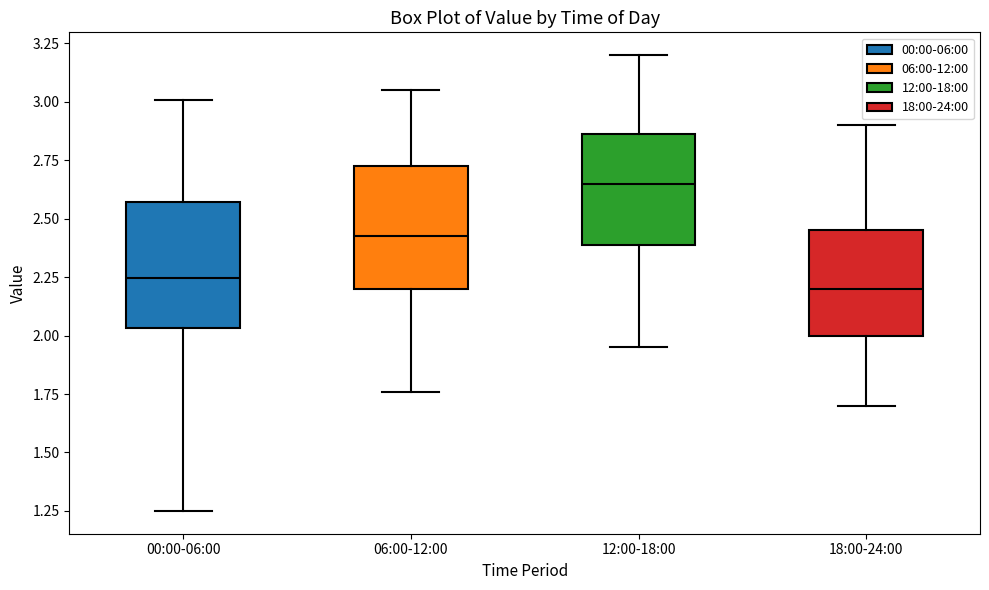

Reading left to right, read every box against the y-axis: the position of its median line, the range the box covers, and the ends of its whiskers. The values are not printed on the chart, so give them approximately, as read against the axis.

00:00-06:00: median 2.25, box 2.05 to 2.55, whiskers 1.25 to 3.00
06:00-12:00: median 2.45, box 2.20 to 2.75, whiskers 1.75 to 3.05
12:00-18:00: median 2.65, box 2.40 to 2.85, whiskers 1.95 to 3.20
18:00-24:00: median 2.20, box 2.00 to 2.45, whiskers 1.70 to 2.90